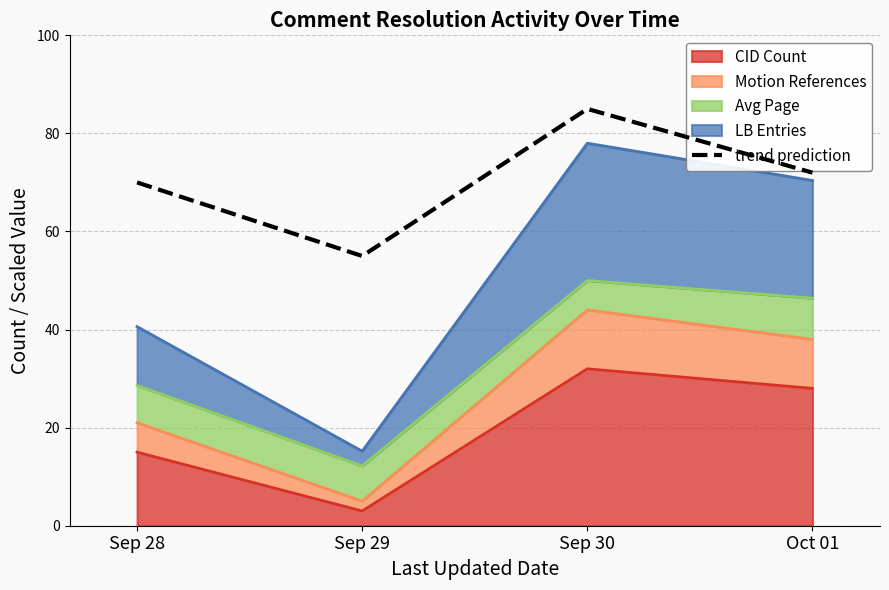

What is the difference between the maximum and minimum values?

30